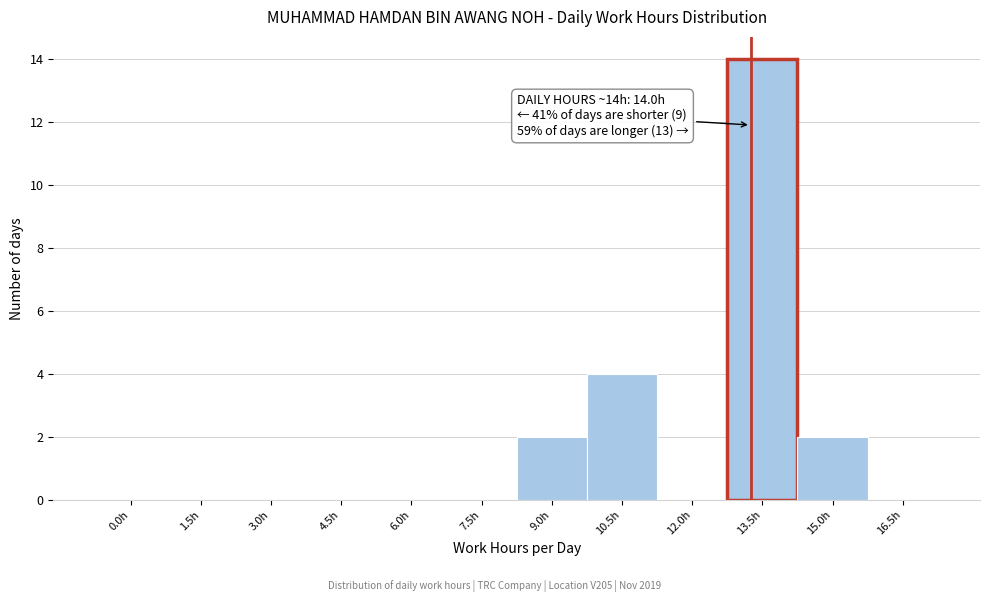

Reading left to right, transcribe all the data shown in this chart.

0.0h=0	1.5h=0	3.0h=0	4.5h=0	6.0h=0	7.5h=0	9.0h=2	10.5h=4	12.0h=0	13.5h=14	15.0h=2	16.5h=0